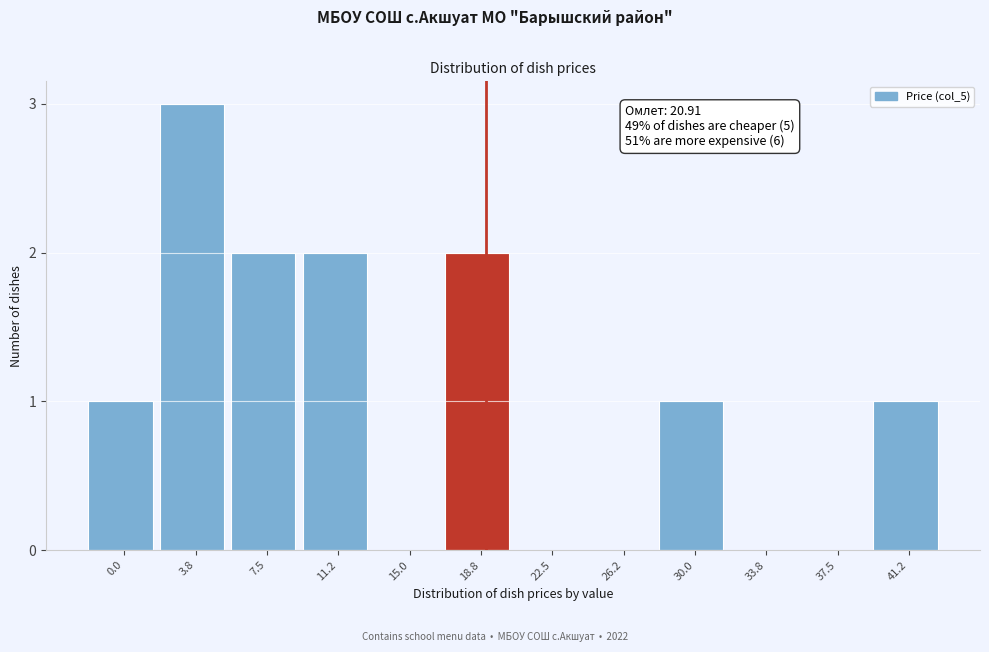

Reading left to right, extract all data points from this chart.

0.0=1	3.8=3	7.5=2	11.2=2	15.0=0	18.8=2	22.5=0	26.2=0	30.0=1	33.8=0	37.5=0	41.2=1